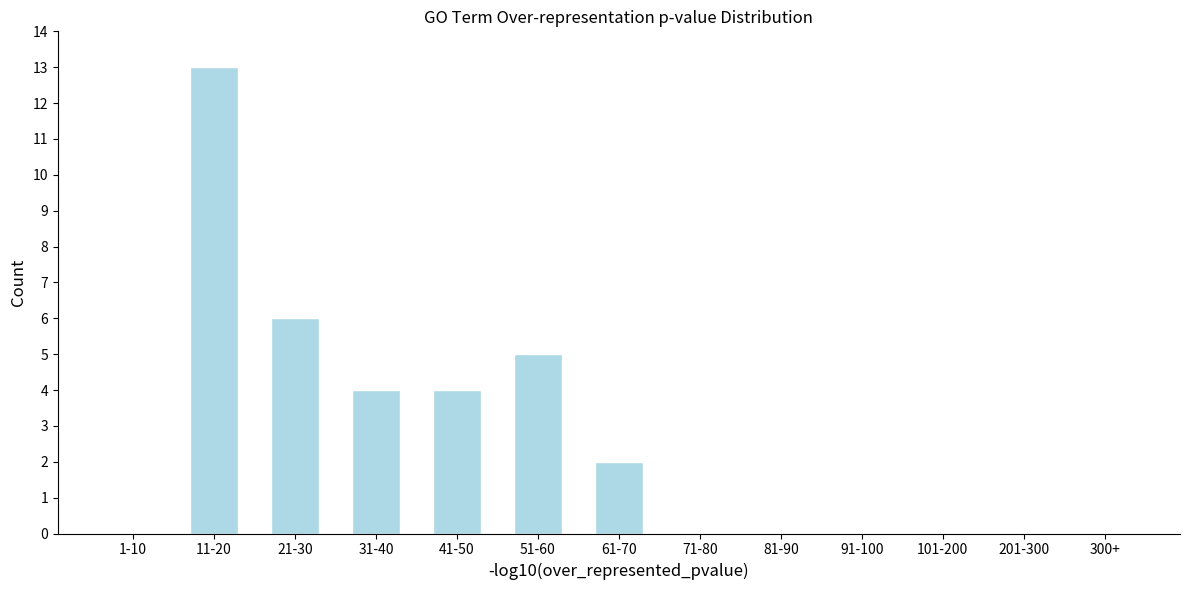

Reading left to right, extract all data points from this chart.

1-10=0	11-20=13	21-30=6	31-40=4	41-50=4	51-60=5	61-70=2	71-80=0	81-90=0	91-100=0	101-200=0	201-300=0	300+=0